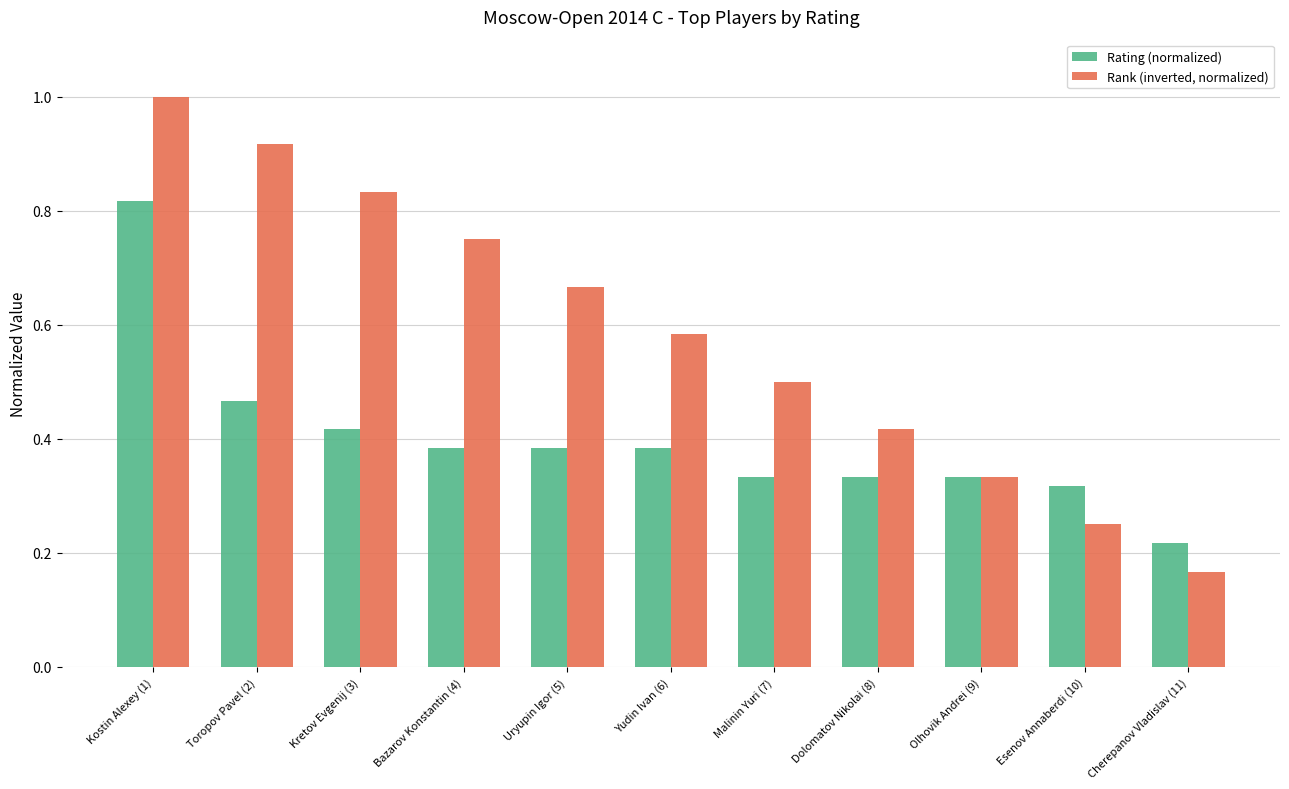

Is it true that Rank (inverted, normalized) equals 0.3 at Kretov Evgenij (3)?

False